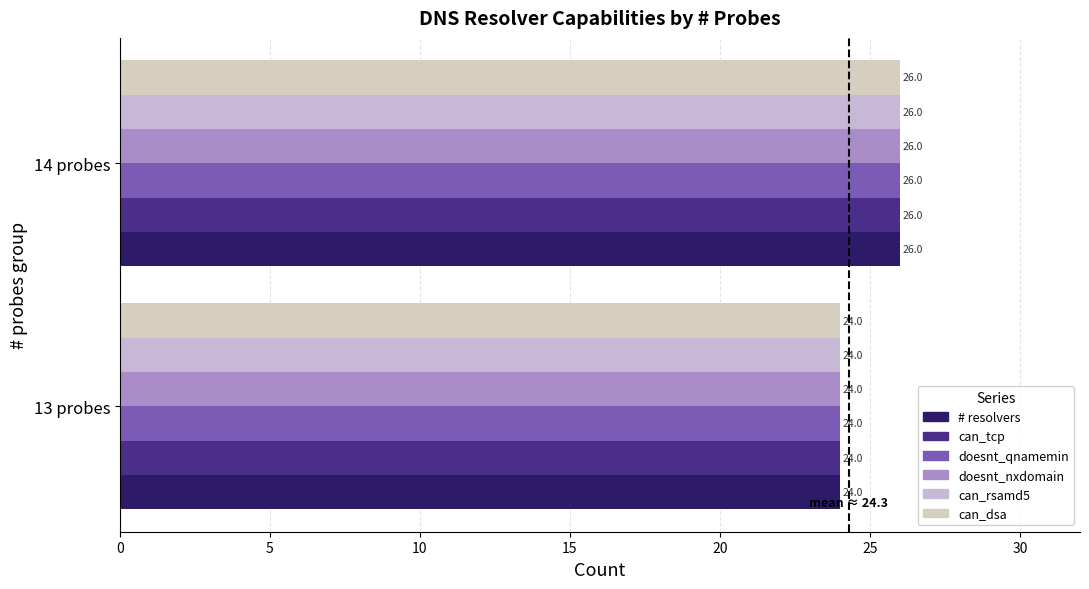

At how many categories does at least one series exceed 25?

1